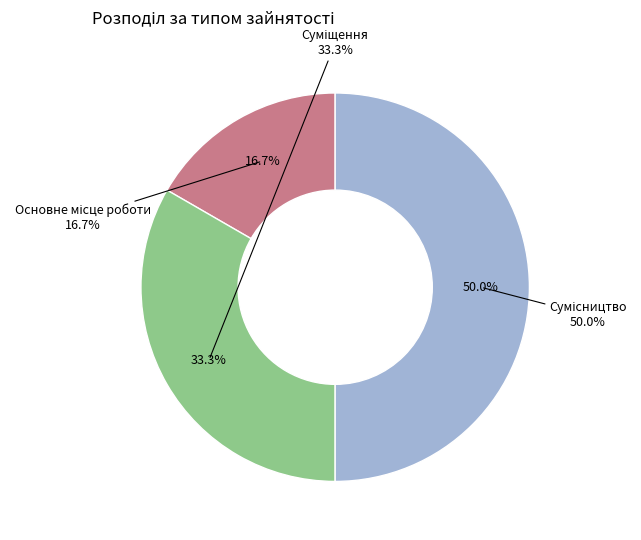

Count the number of slices in the pie.

3